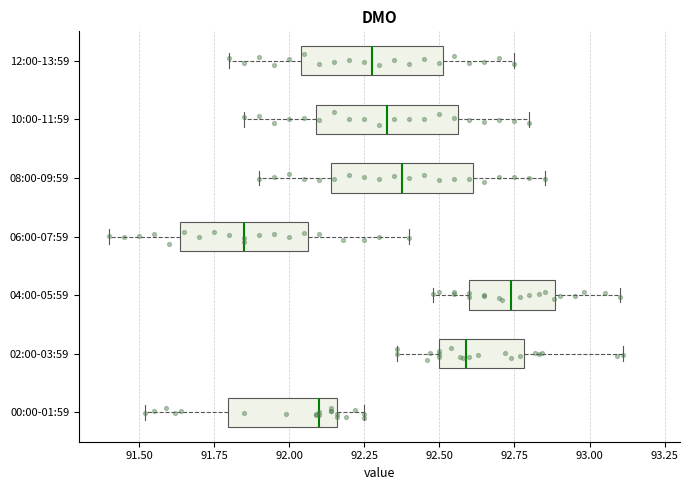

Where is the right edge of the box for 08:00-09:59 on the x-axis? The values are not printed on the chart, so give them approximately, as read against the axis.

92.60